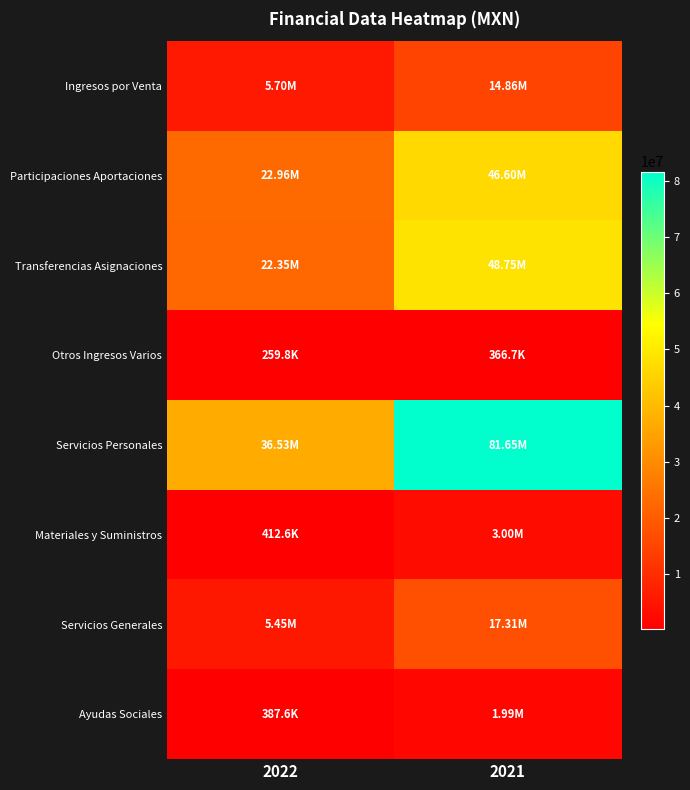

Between 2022 and 2021, which series saw the biggest shift?

Servicios Personales